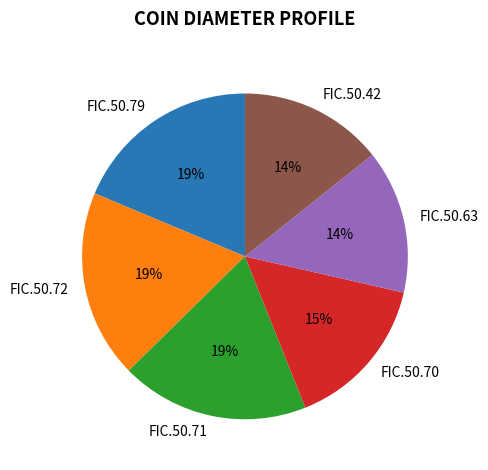

To the nearest percent, what portion does FIC.50.70 represent?

15%